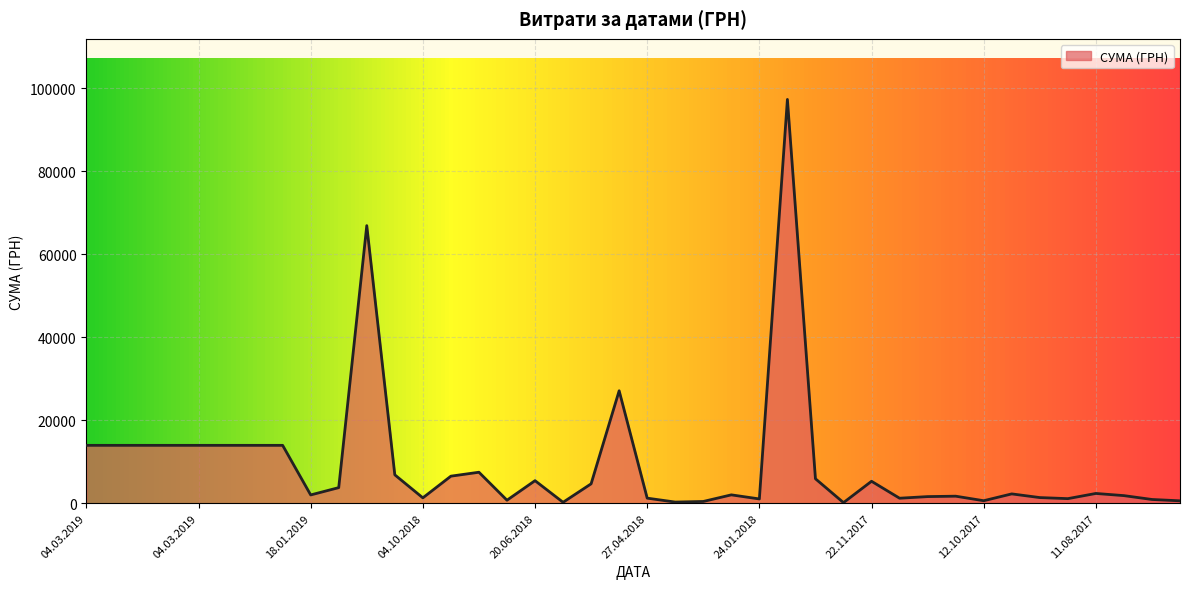

What is the greatest value displayed?

97326.0